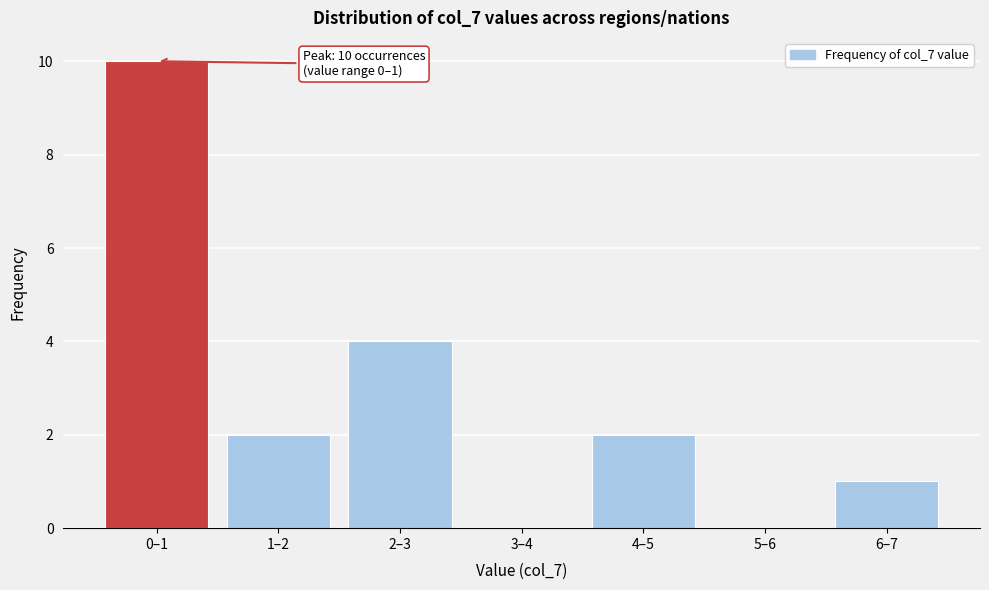

Reading right to left, list all the values displayed in this chart.

6–7=1	5–6=0	4–5=2	3–4=0	2–3=4	1–2=2	0–1=10